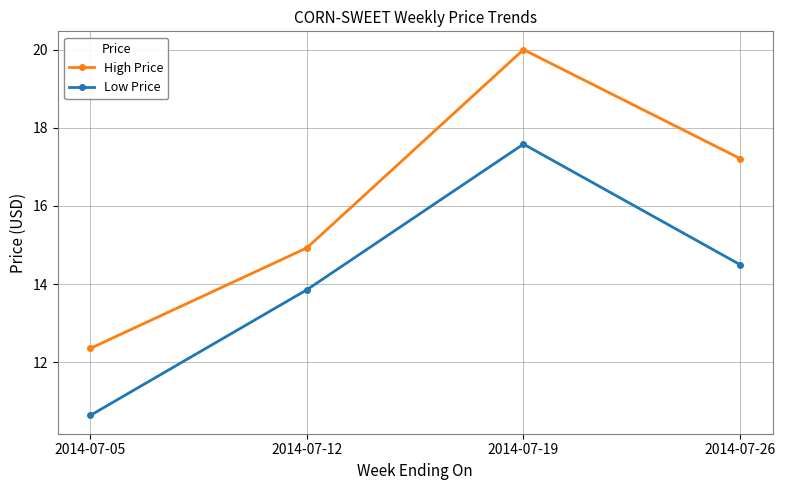

In Low Price, how many points are higher than both neighbors (excluding endpoints)?

1